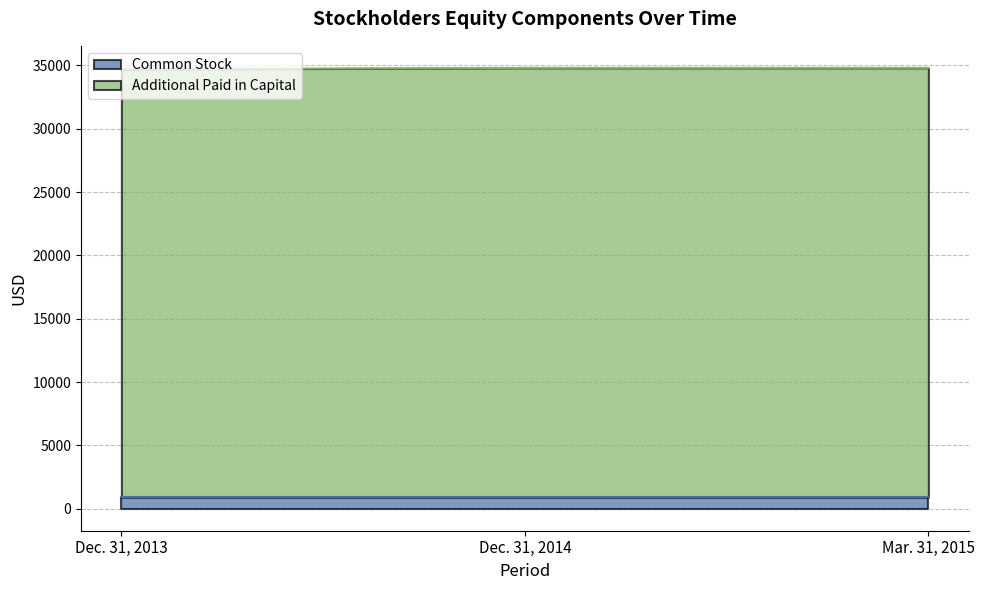

Where is the data nearest to the value 34750?

Dec. 31, 2013